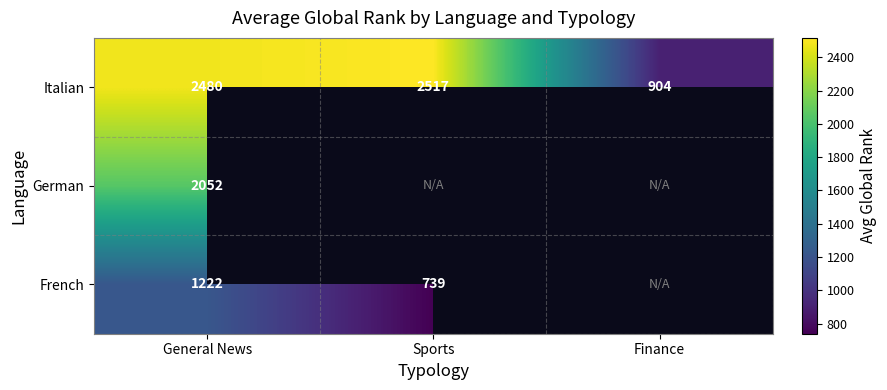

At which label is Italian closest to 1710?

General News